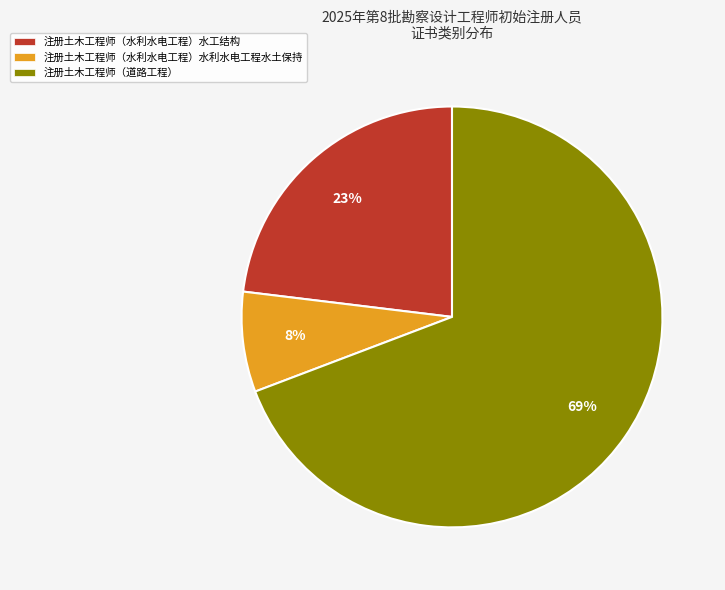

Between 注册土木工程师（道路工程） and 注册土木工程师（水利水电工程）水工结构, which is larger?

注册土木工程师（道路工程）